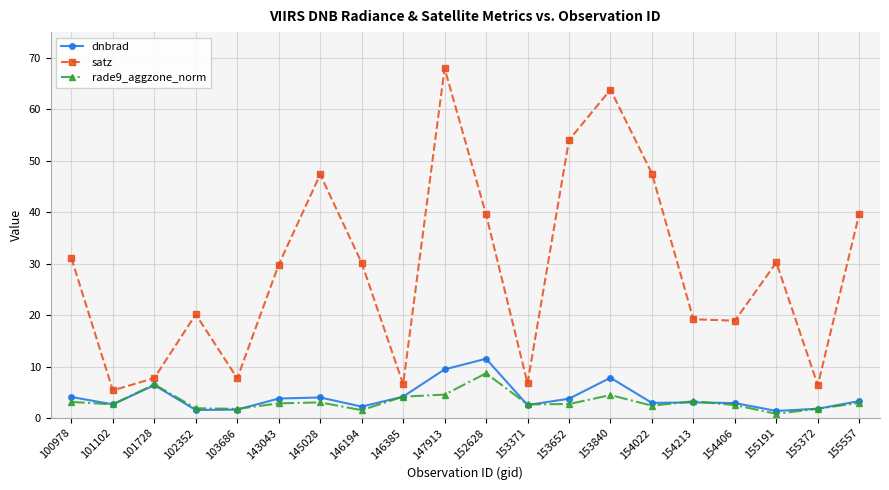

The value of rade9_aggzone_norm at 155557 is 2.9. True or false?

True